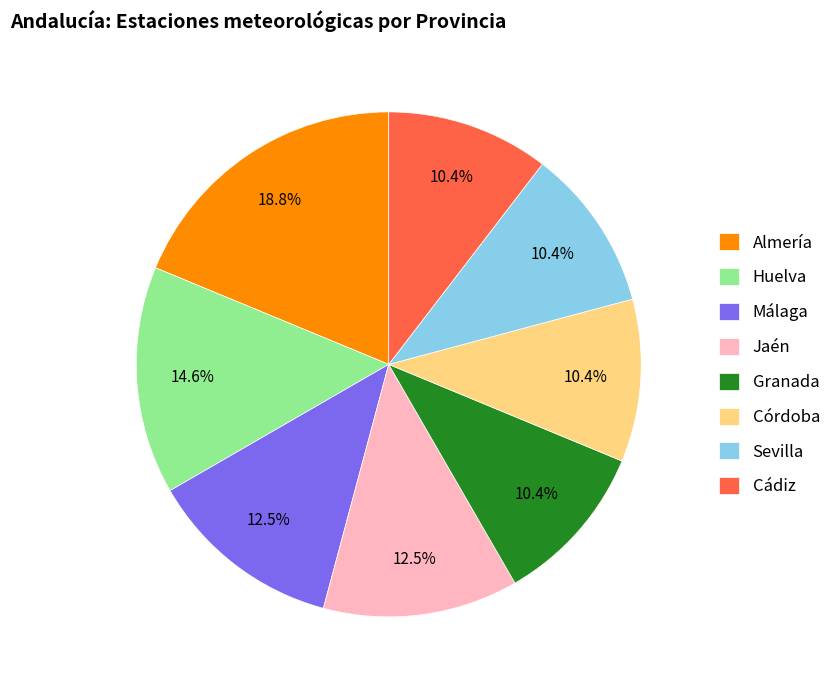

Which slice is the largest?

Almería